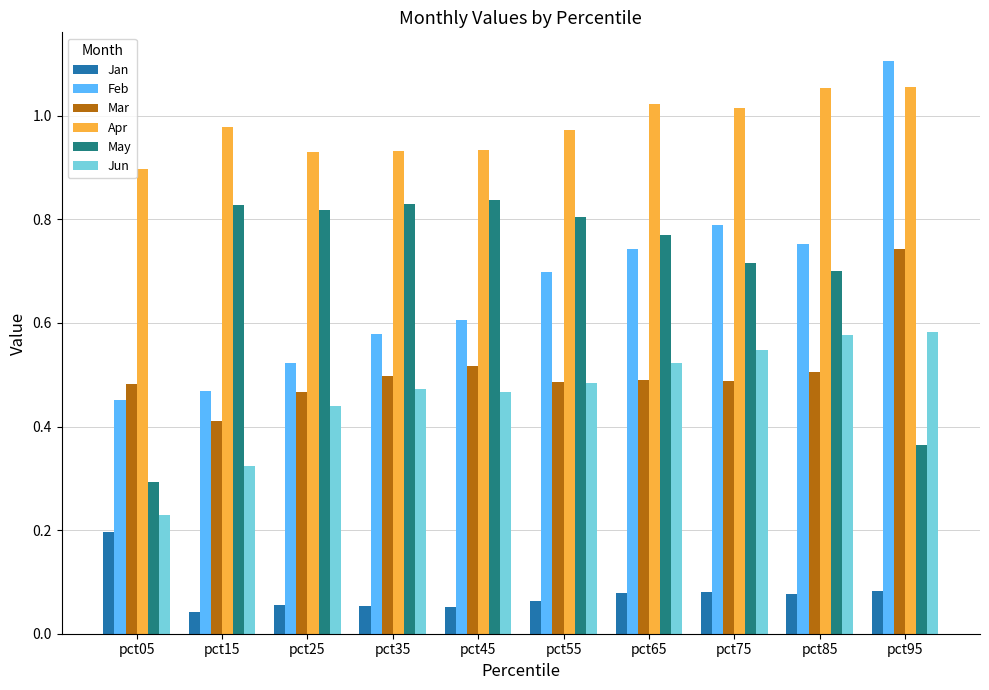

How many bars are there in each group?

6